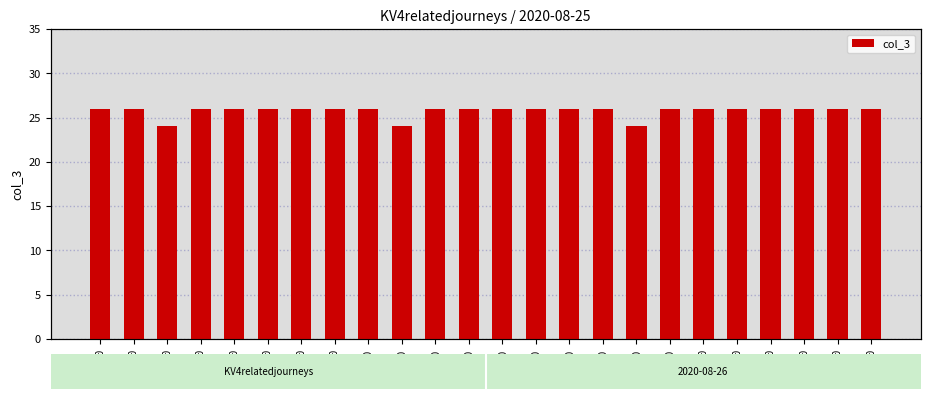

What is the difference between the maximum and minimum values?

2